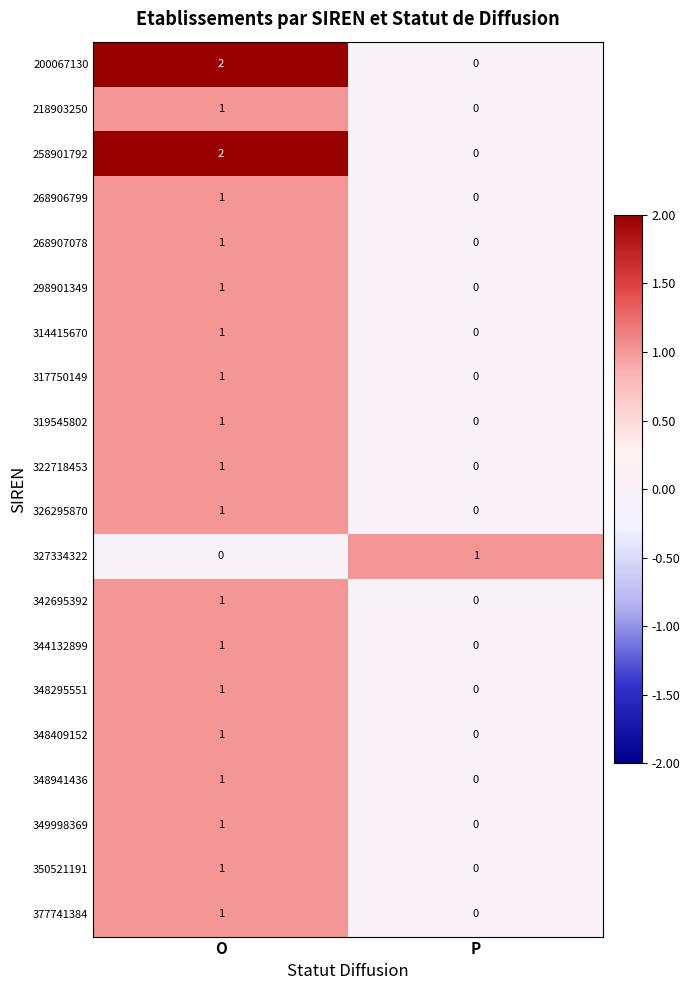

The 268906799 series shows 2 at O. True or false?

False